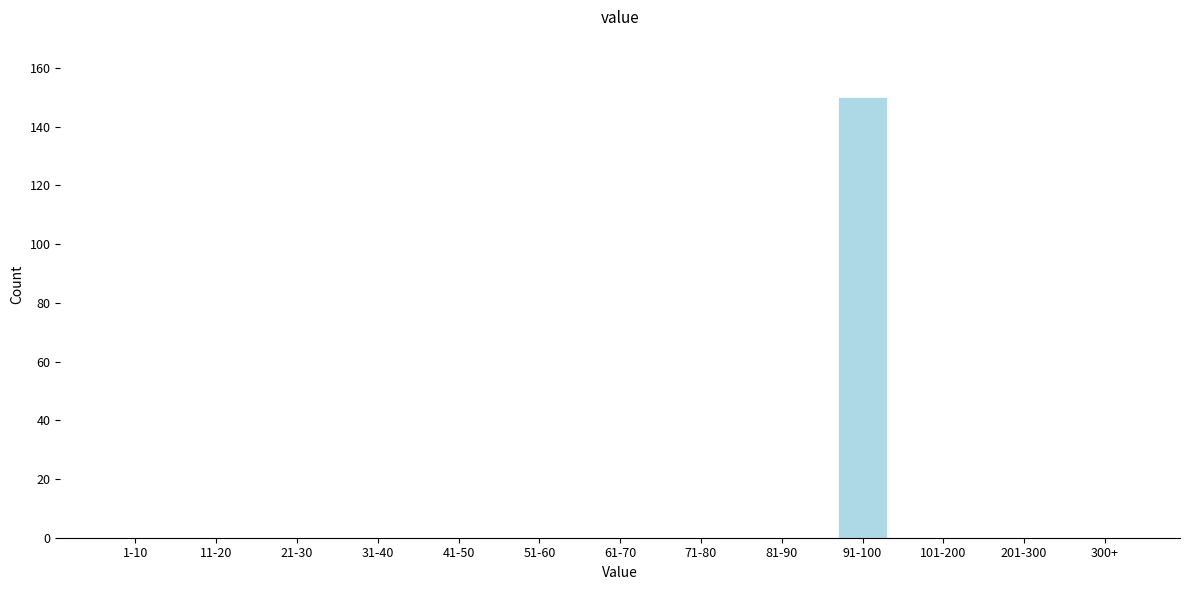

Reading right to left, transcribe all the data shown in this chart.

300+=0	201-300=0	101-200=0	91-100=150	81-90=0	71-80=0	61-70=0	51-60=0	41-50=0	31-40=0	21-30=0	11-20=0	1-10=0